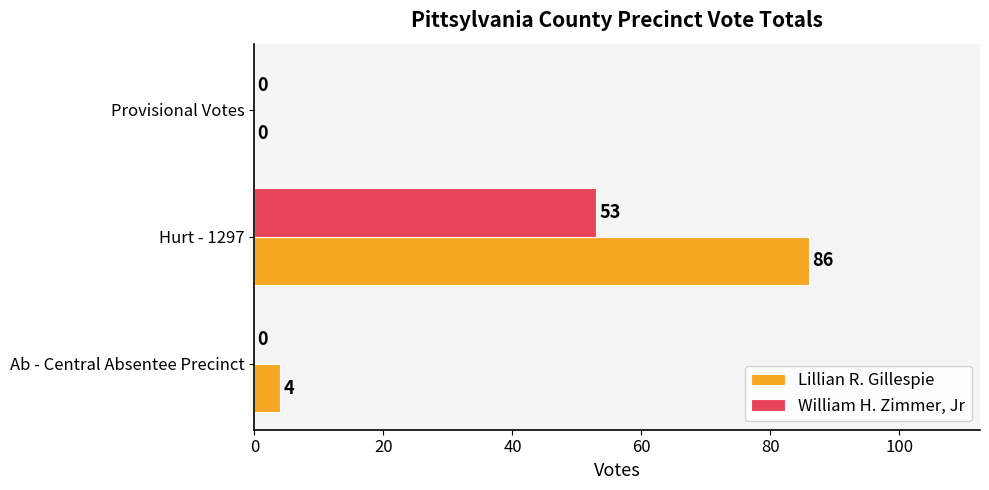

Which label corresponds to the largest value in the chart?

Hurt - 1297